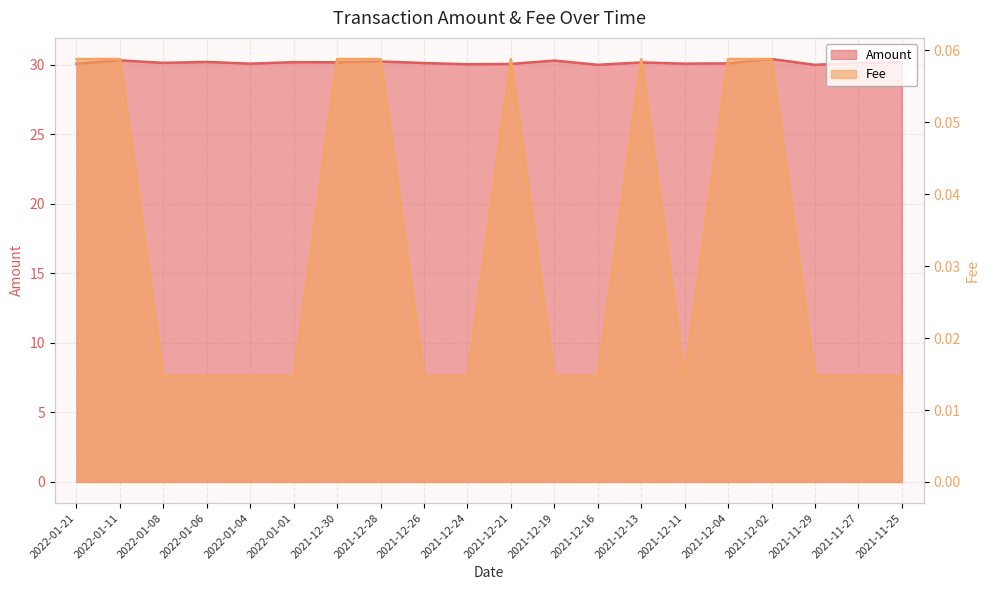

True or false: Fee has more than 1 interior local peaks.

True